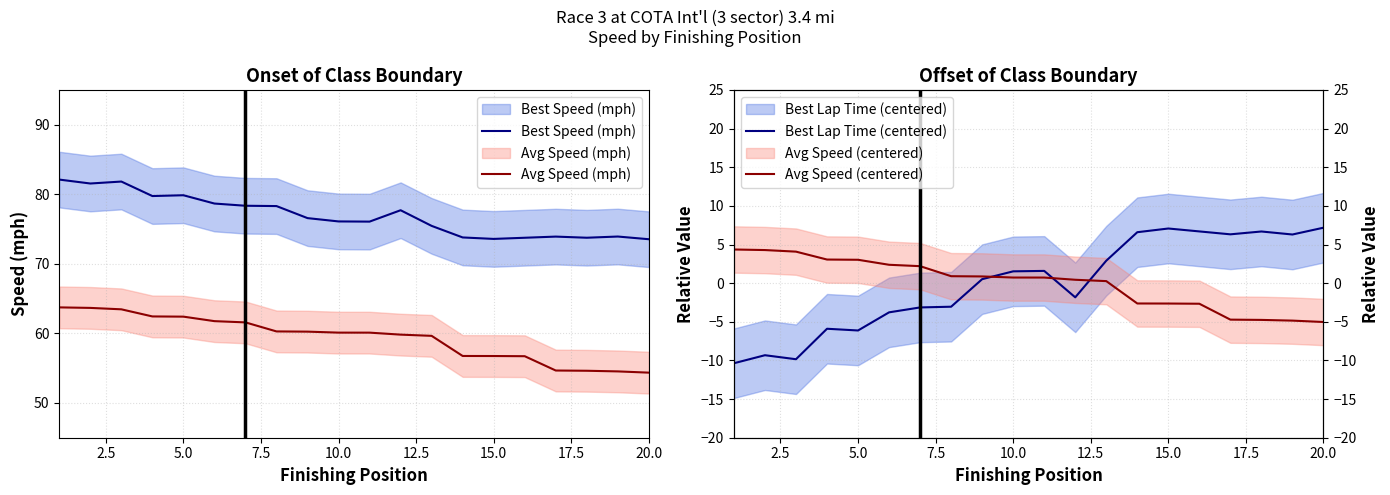

True or false: Avg Speed (mph) has more than 1 interior local peaks.

False